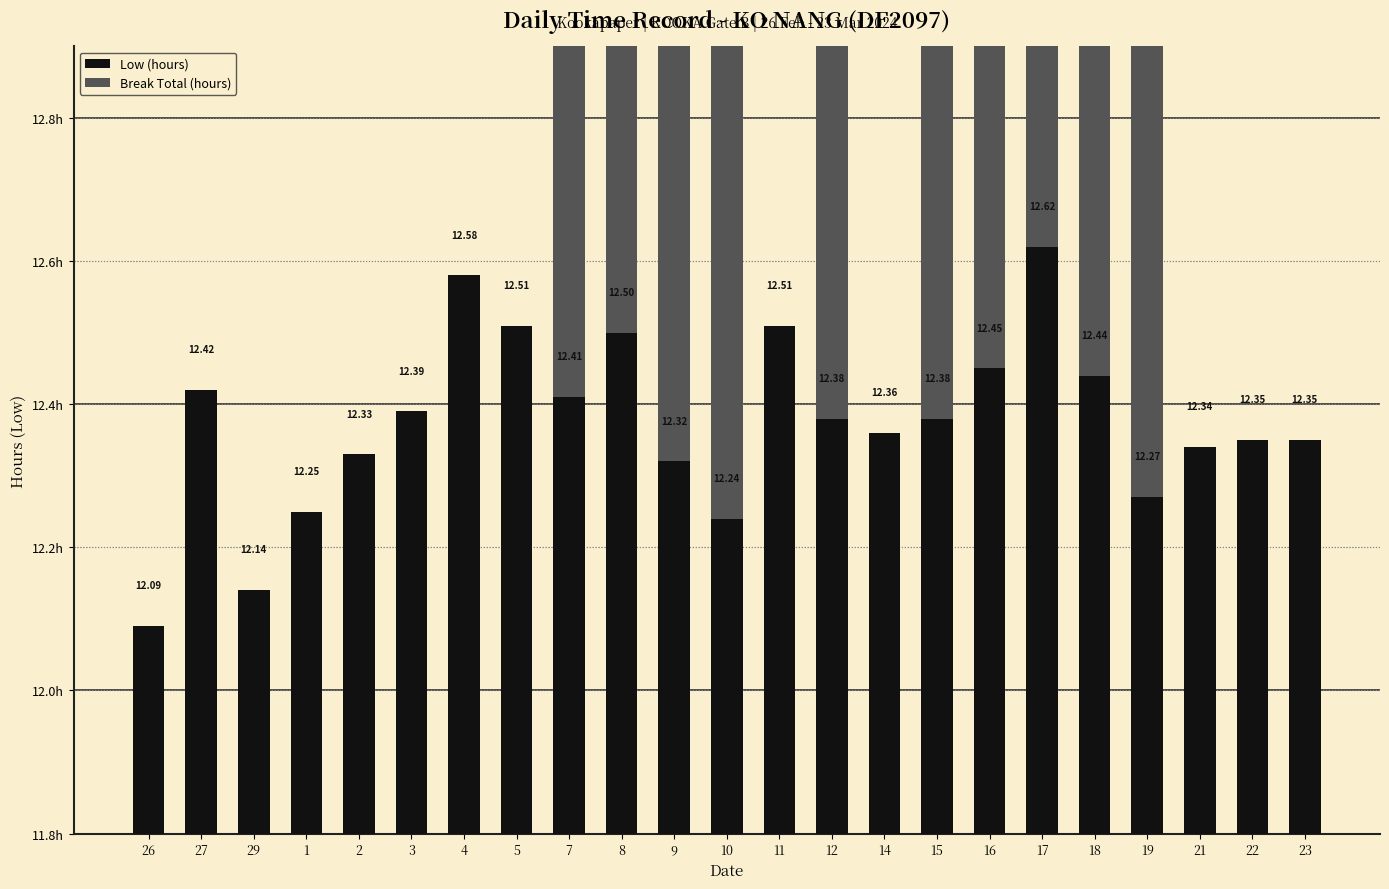

Rank the series at 22 from lowest to highest value.

Break Total (hours), Low (hours)